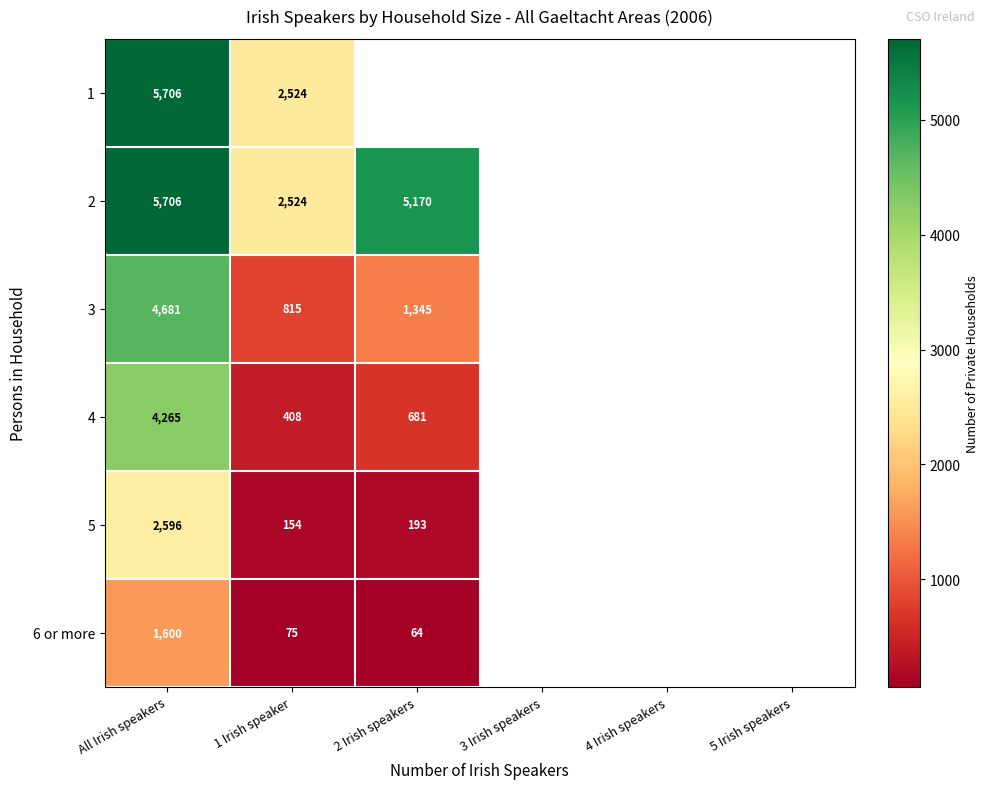

True or false: 2 has a value of 2524 at 1 Irish speaker.

True